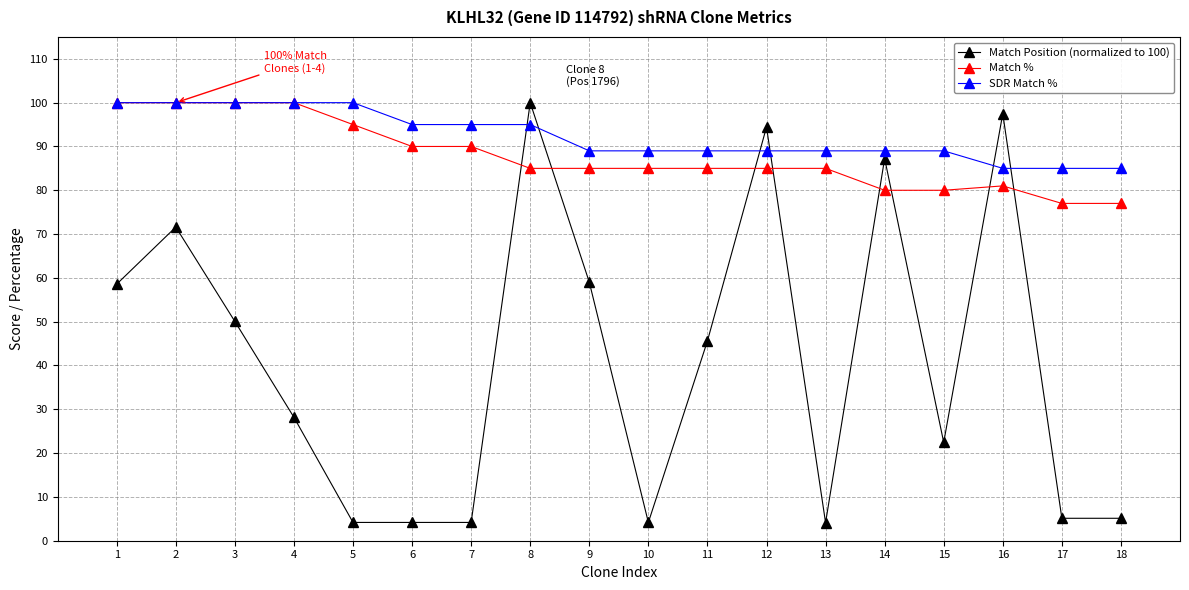

Which series has the largest range (max minus min)?

Match Position (normalized to 100)